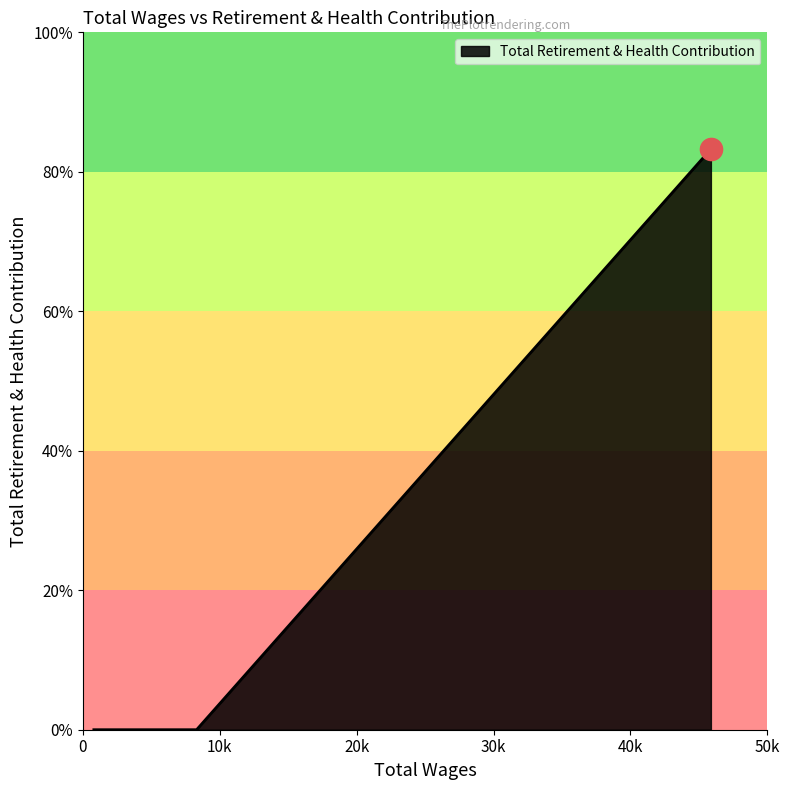

What is the sum of all values?

24979